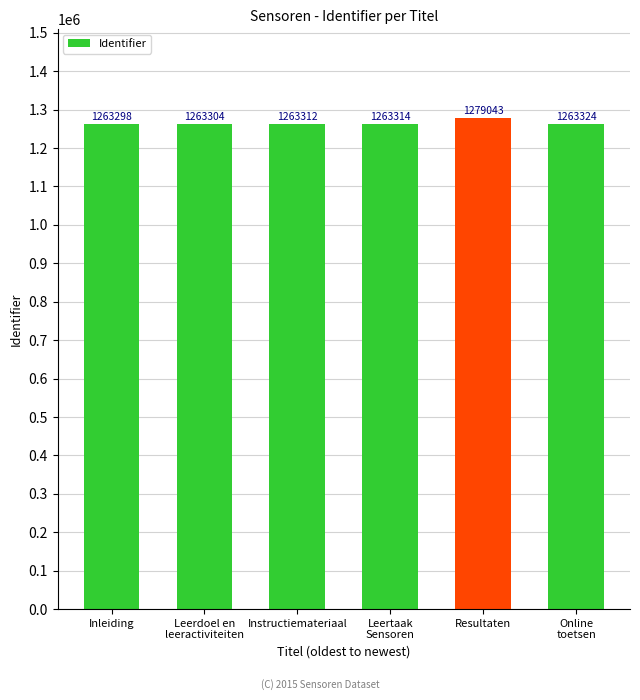

Reading left to right, what are all the values shown in this chart?

1263298	1263304	1263312	1263314	1279043	1263324